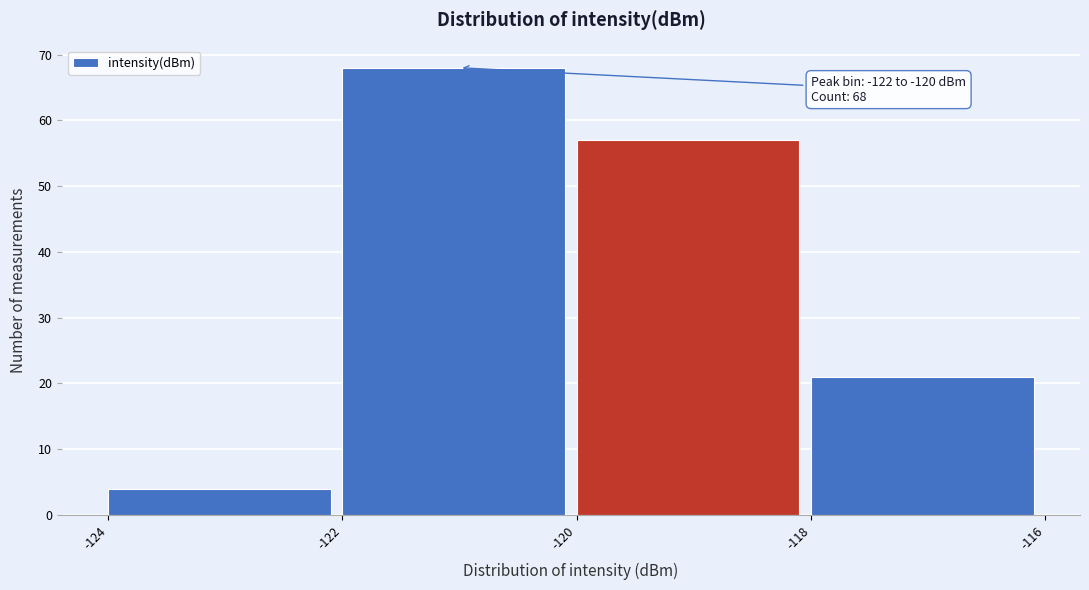

Over which range of the x-axis is the bar tallest?

-122 to -120